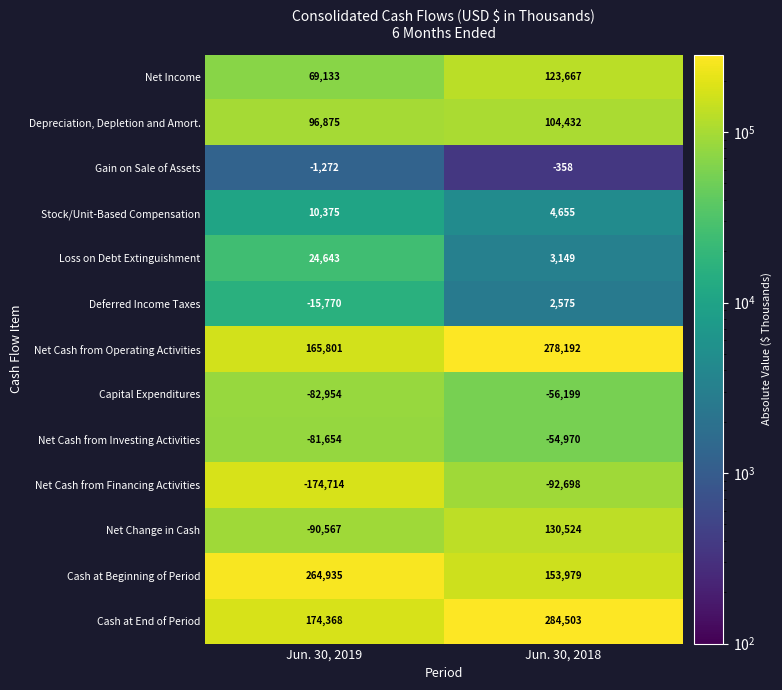

What is the approximate value of Net Cash from Financing Activities at Jun. 30, 2018?

-92698